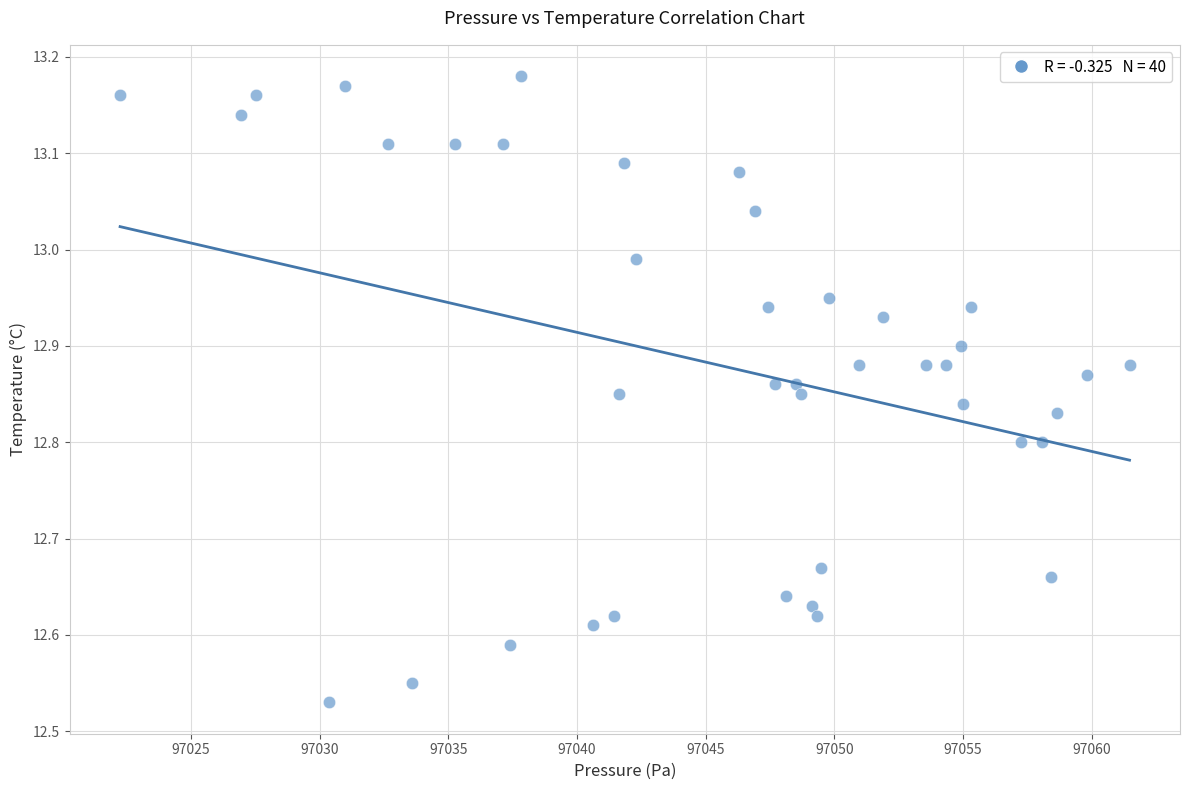

What is the range of X values (max minus min)?

39.2